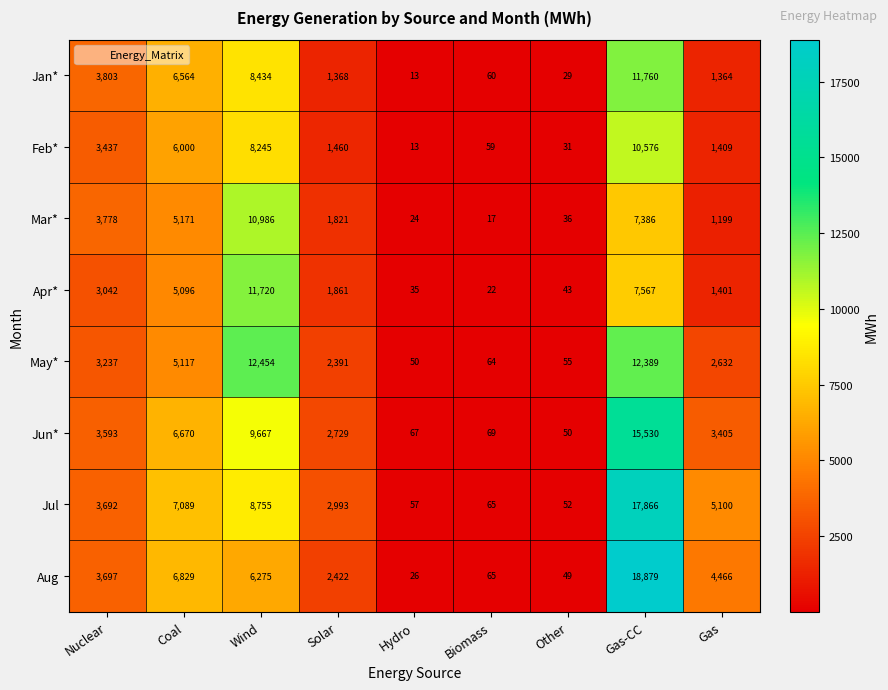

What is the average value of the Jul series?

5074